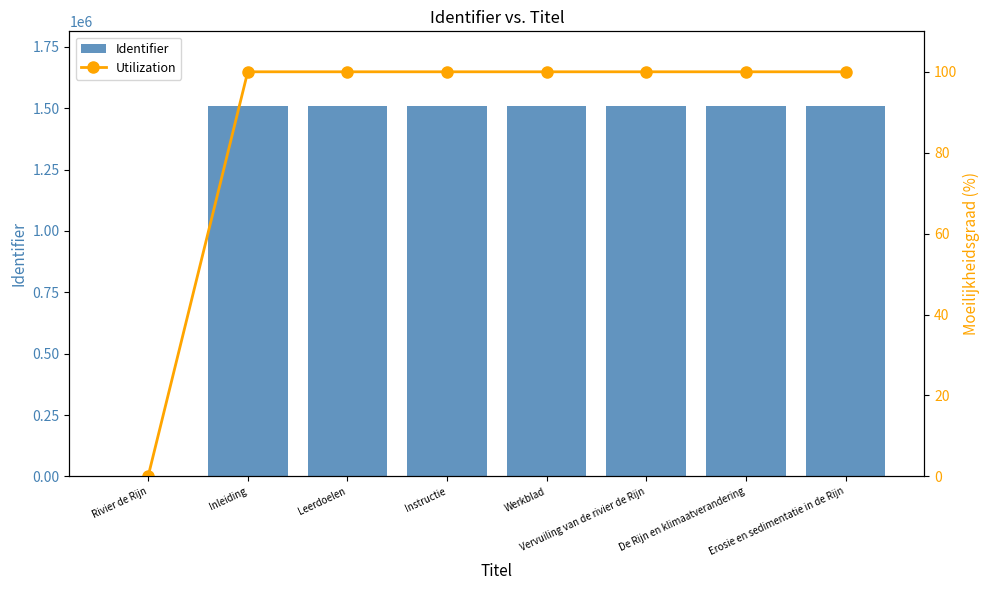

Reading left to right, transcribe all the data shown in this chart.

Identifier: 0	1511024	1511035	1511039	1511050	1511025	1511026	1511027
Utilization: 0	100	100	100	100	100	100	100